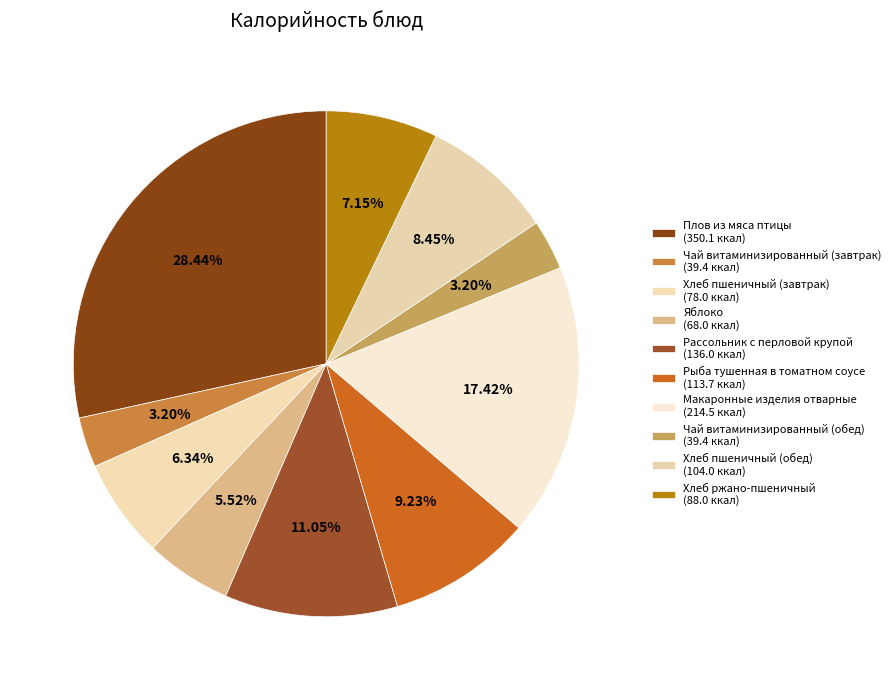

Is it true that Рыба тушенная в томатном соусе is 9% of the pie?

True